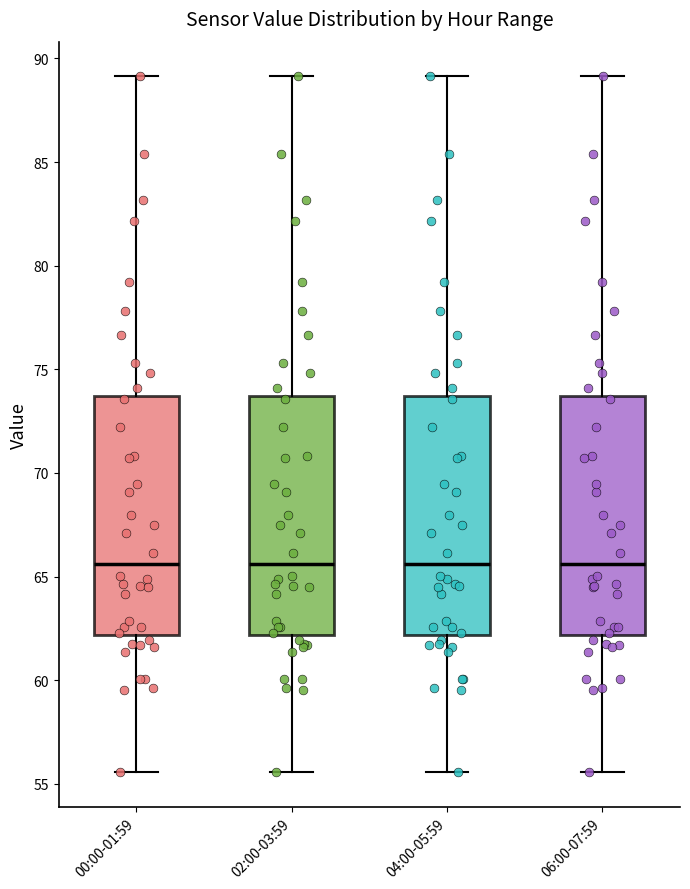

Where does the median line of the box for 00:00-01:59 sit on the y-axis? The values are not printed on the chart, so give them approximately, as read against the axis.

65.5